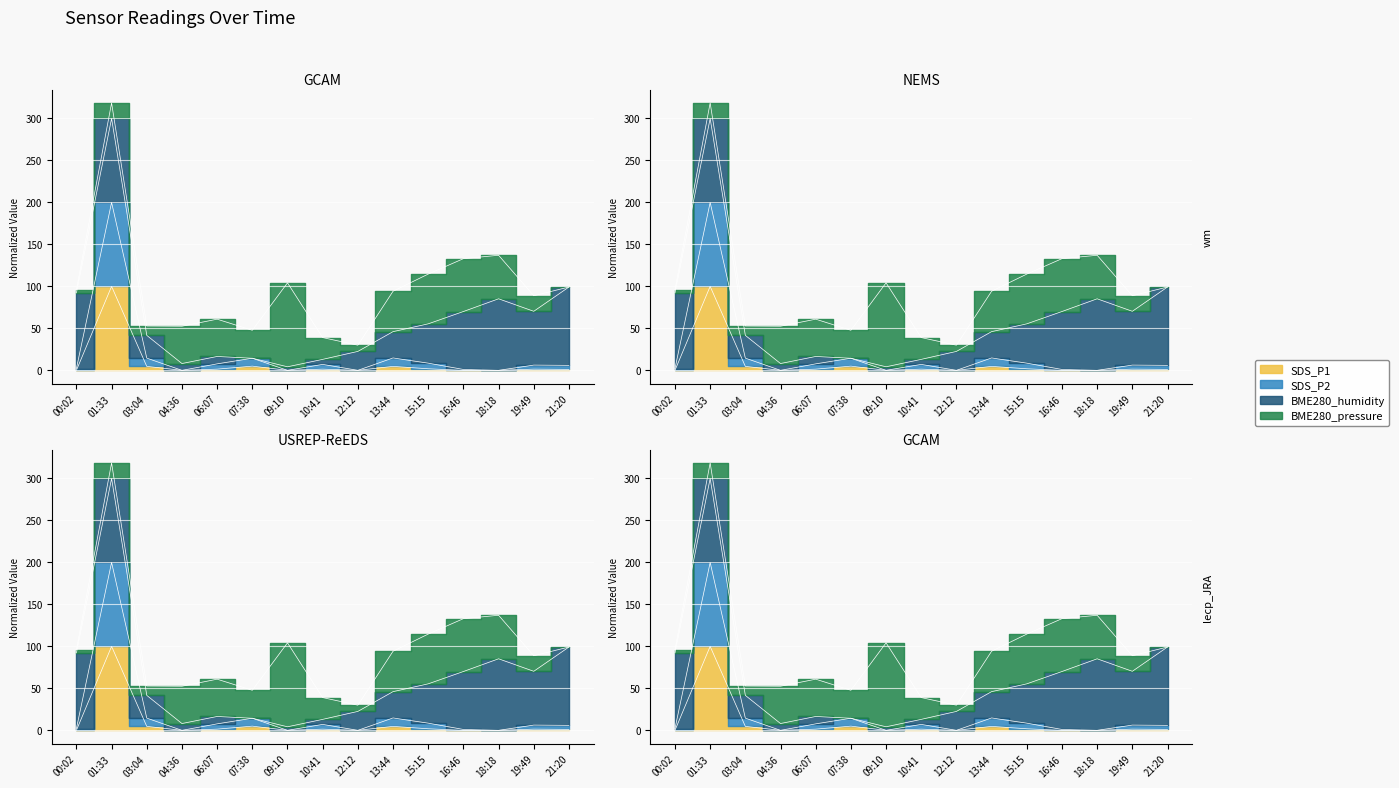

How many data points in SDS_P2 are less than 6?

7